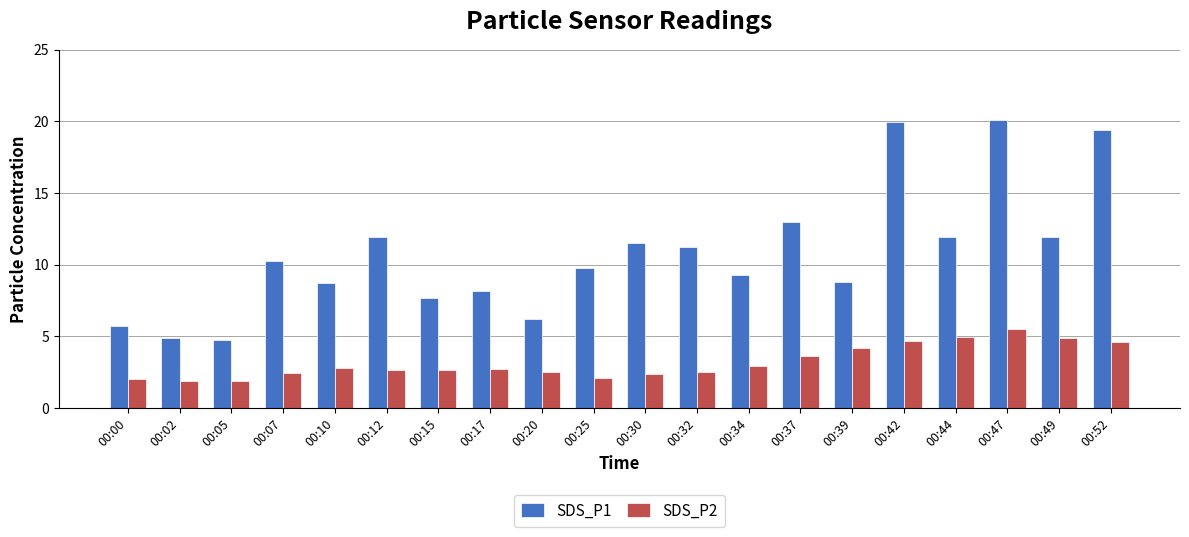

The SDS_P2 series shows 5.5 at 00:47. True or false?

True